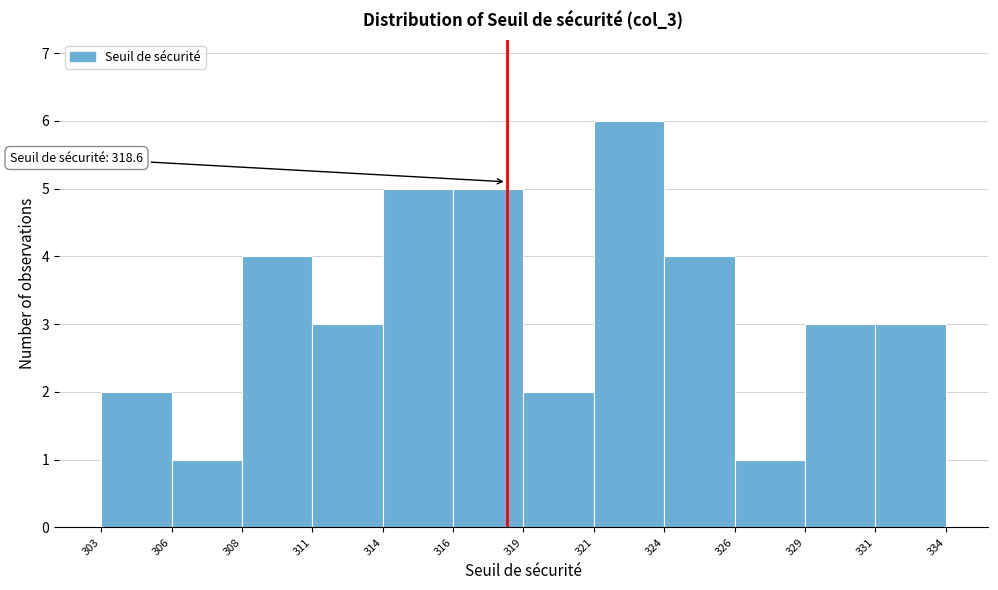

Reading left to right, what are all the values shown in this chart?

2	1	4	3	5	5	2	6	4	1	3	3